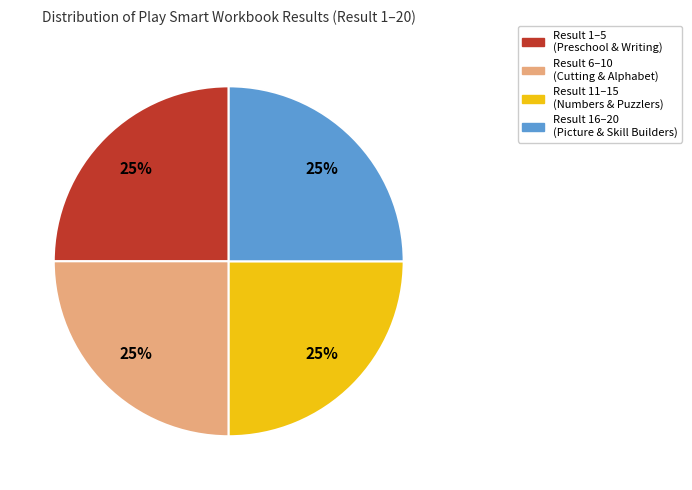

To the nearest percent, what is the average slice percentage?

25%